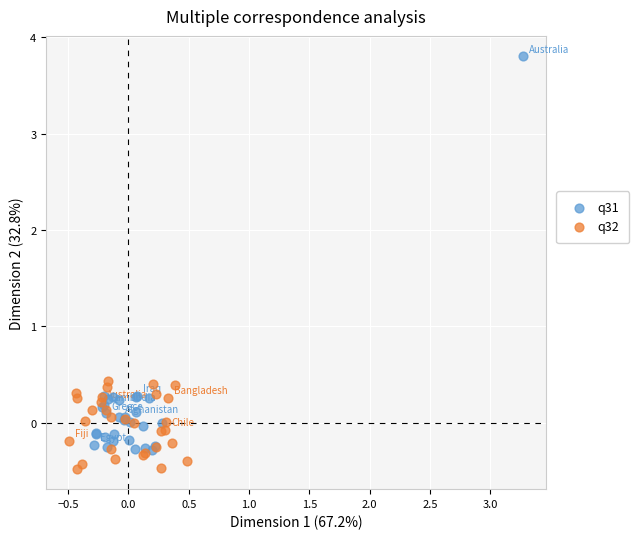

Which series reaches the minimum Y coordinate?

q32